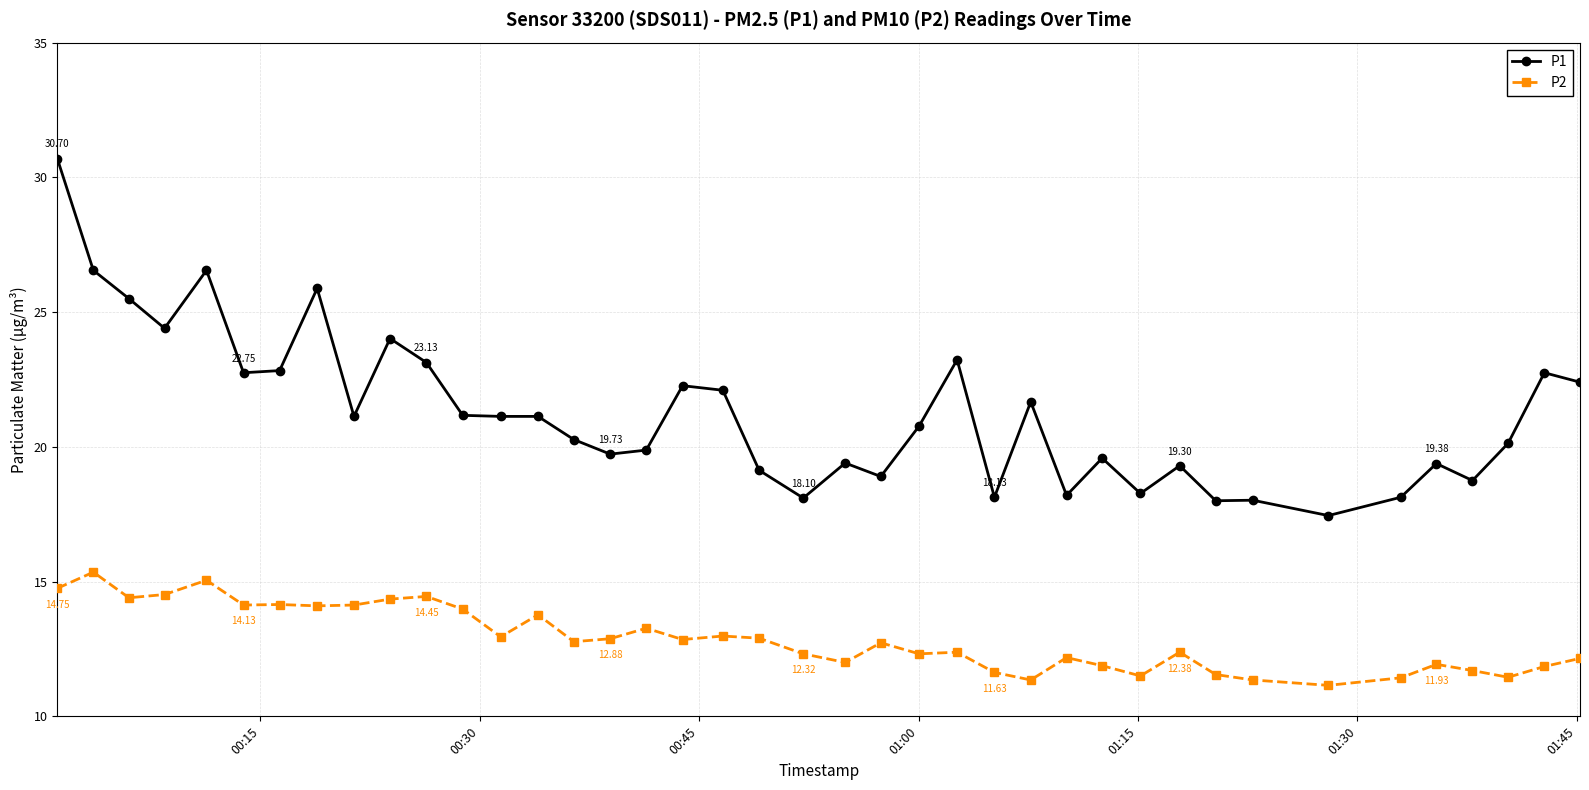

In P2, how many points are lower than both neighbors (excluding endpoints)?

12